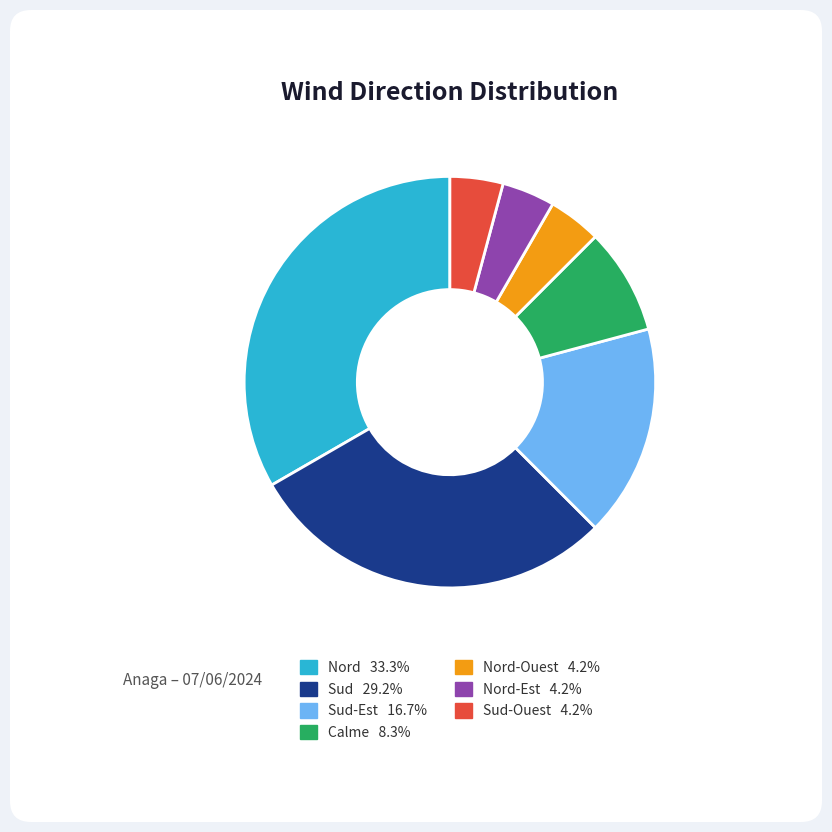

Is there a majority slice in this chart?

No